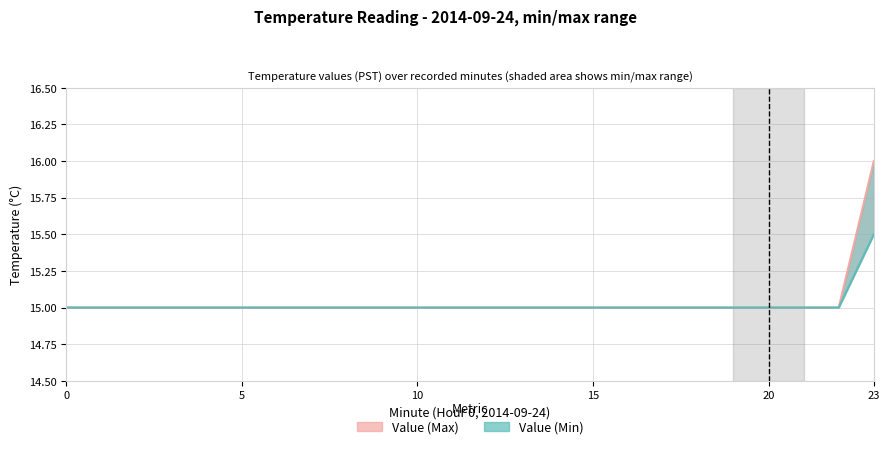

What is the value of the Value (Min) point at the 10th from the left?

15.0